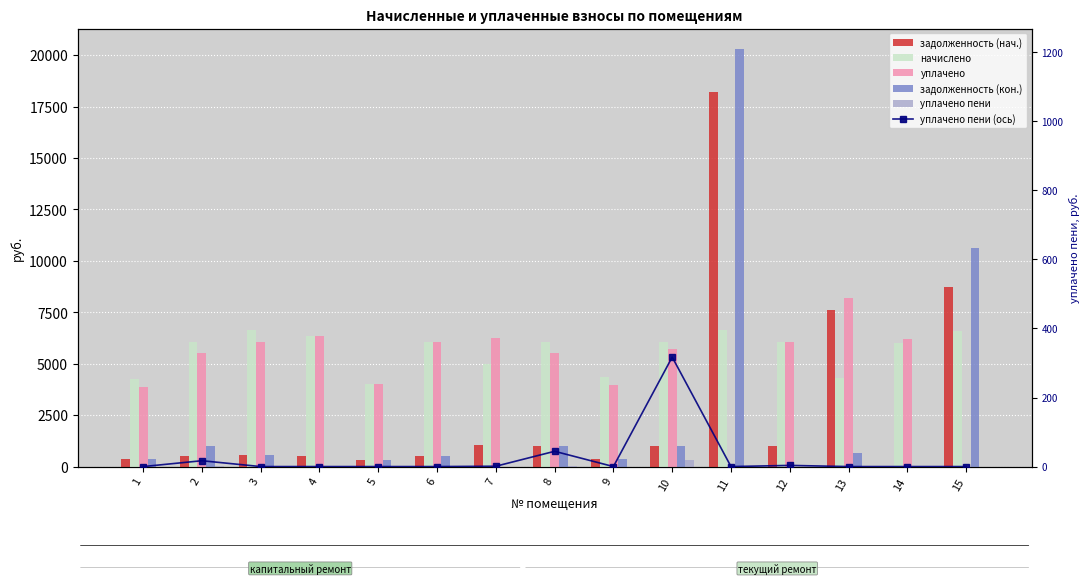

How many categories are shown in the chart?

15